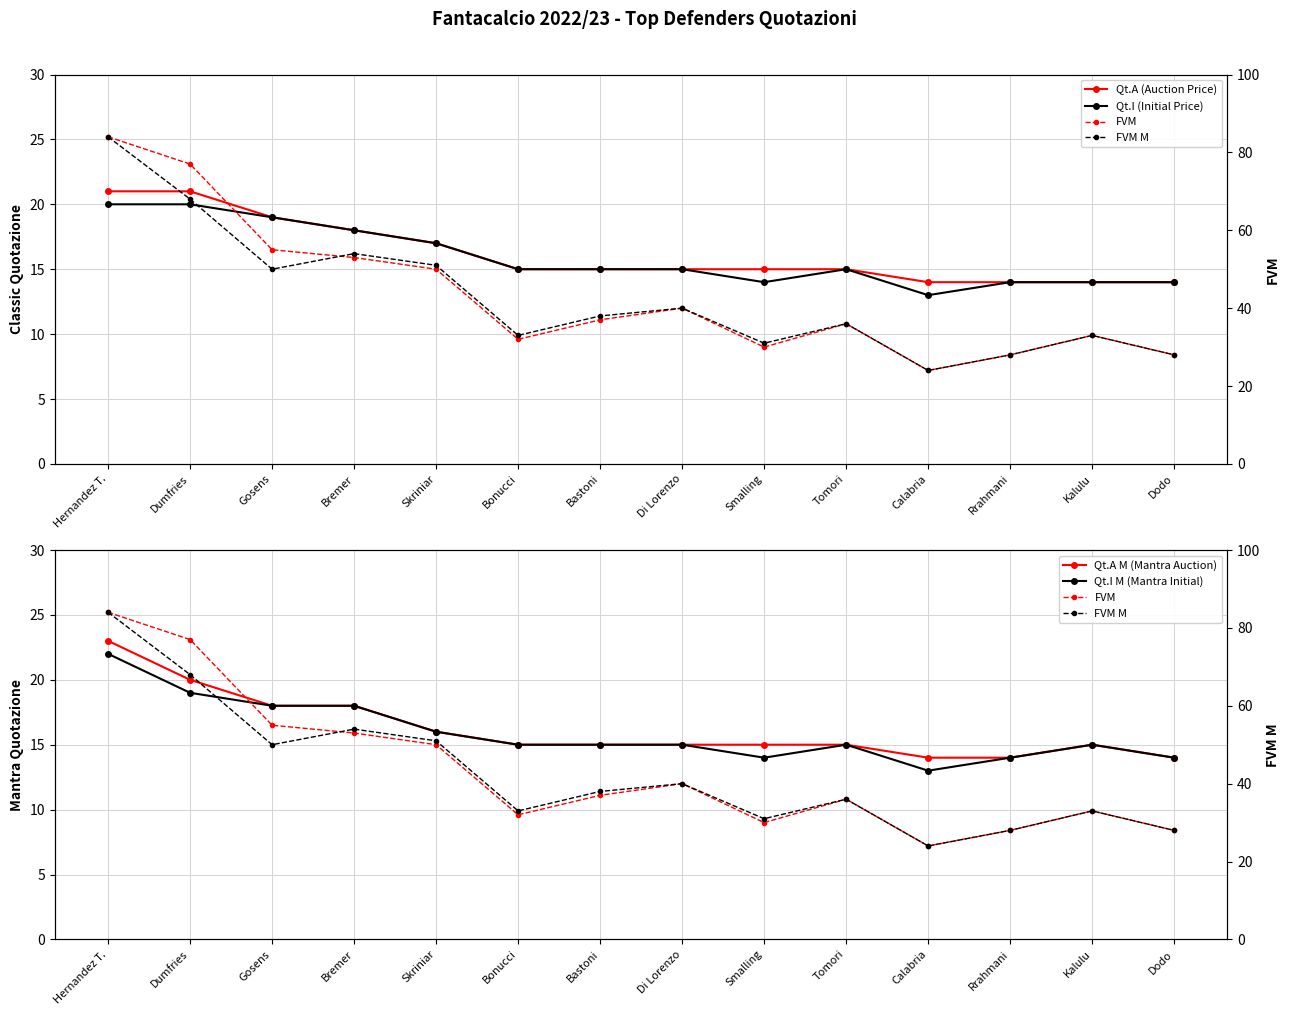

True or false: Qt.I (Initial Price) and Qt.A M (Mantra Auction) intersect in this chart.

False